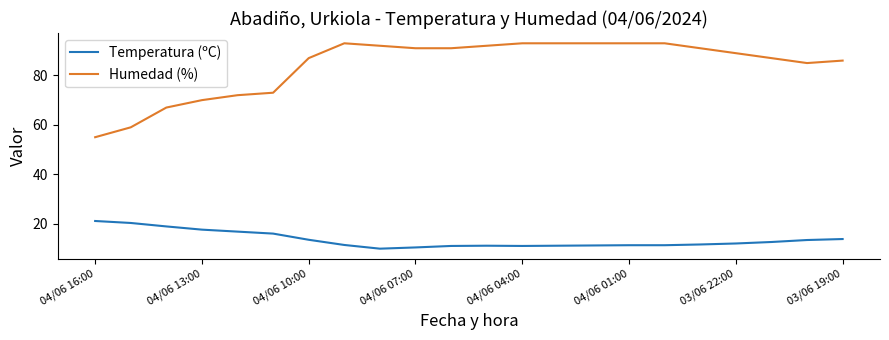

Rank the series by their maximum value, from lowest to highest.

Temperatura (ºC), Humedad (%)